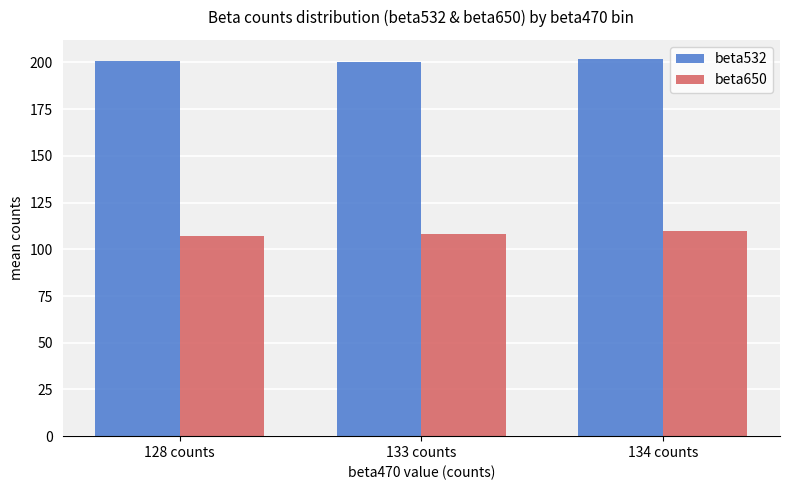

What is the value of the beta650 bar at the 3rd from the left?

110